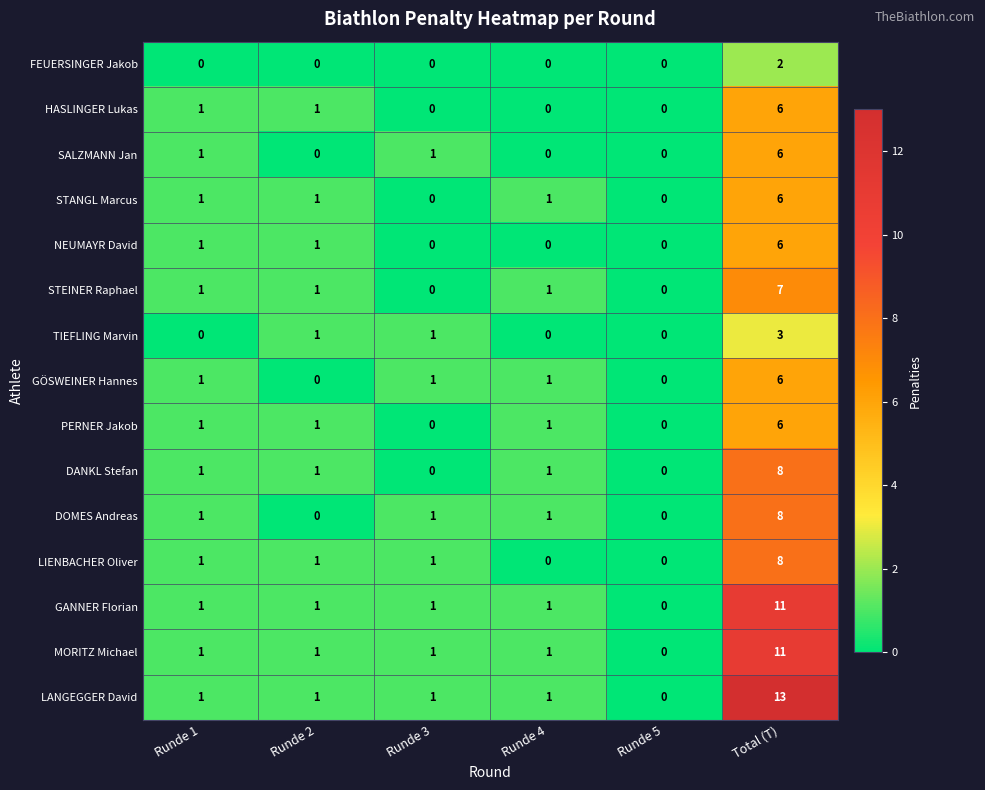

Which category has the highest value in the PERNER Jakob series?

Total (T)